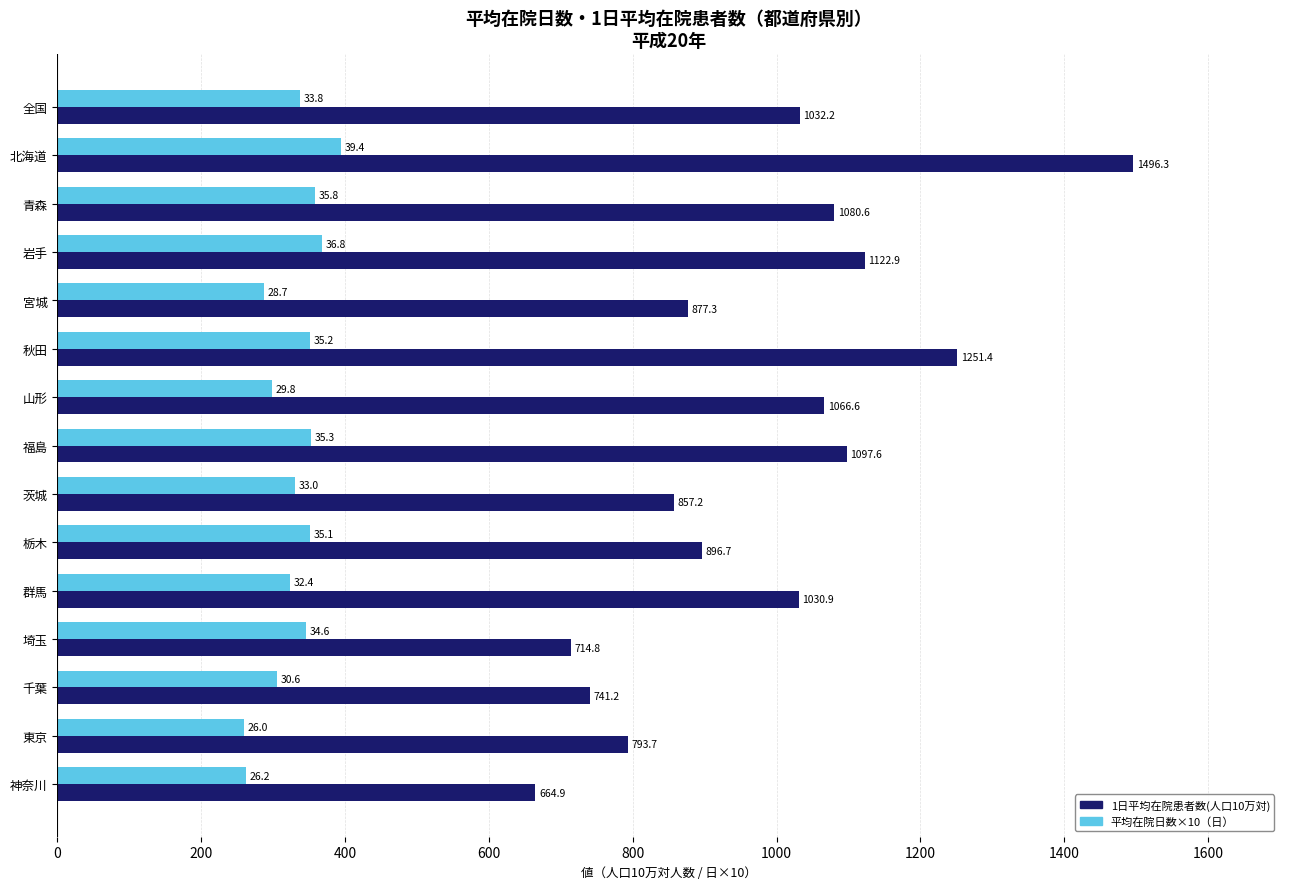

List the labels in order of 1日平均在院患者数(人口10万対) value, largest first.

北海道, 秋田, 岩手, 福島, 青森, 山形, 全国, 群馬, 栃木, 宮城, 茨城, 東京, 千葉, 埼玉, 神奈川